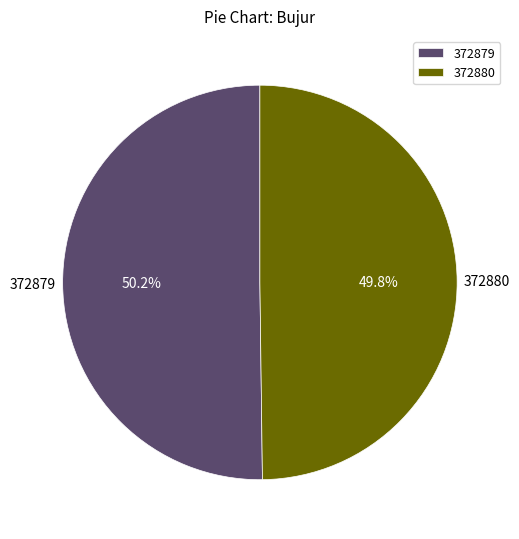

What percentage is the 372879 slice, to the nearest percent?

50%